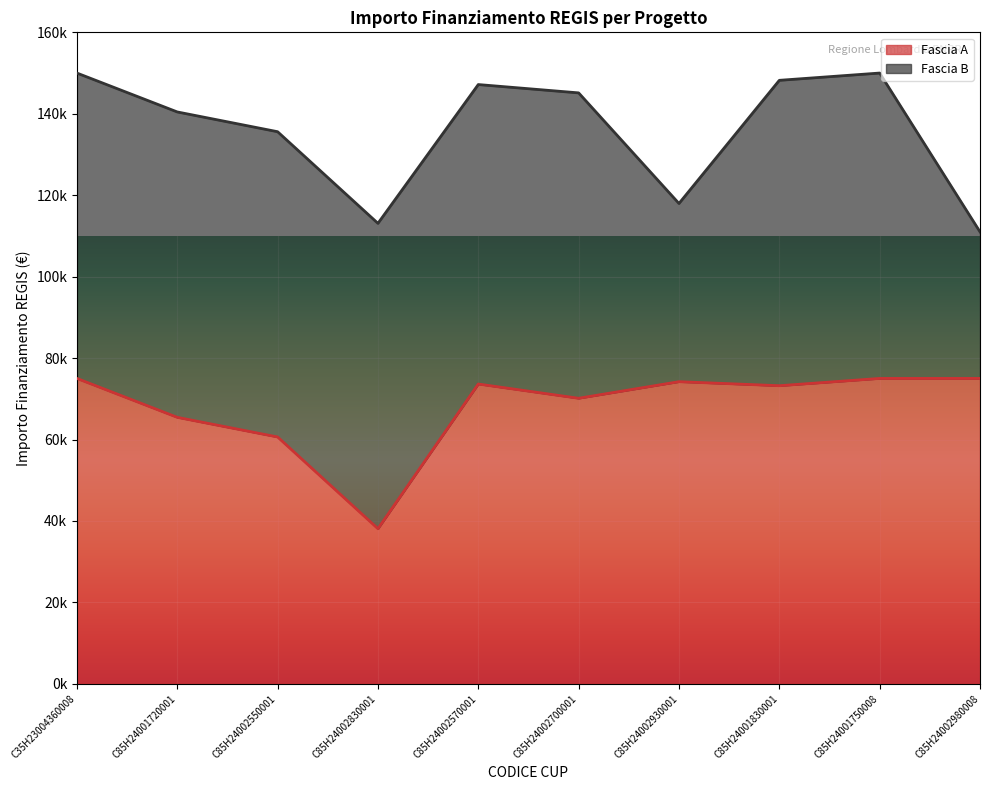

Where is the first local minimum?

C85H24002830001